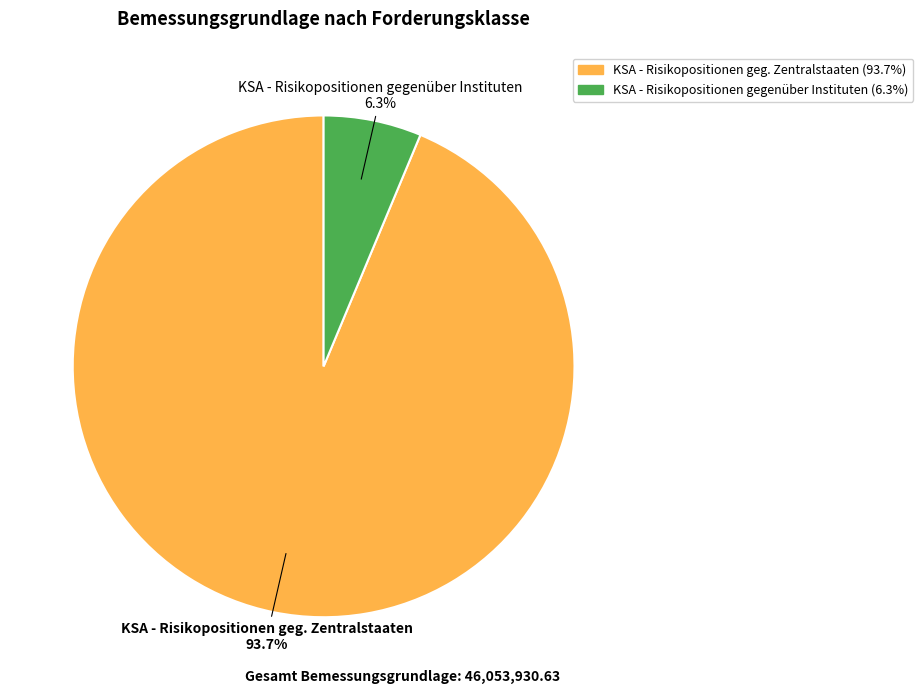

Is it true that KSA - Risikopositionen geg. Zentralstaaten is 94% of the pie?

True